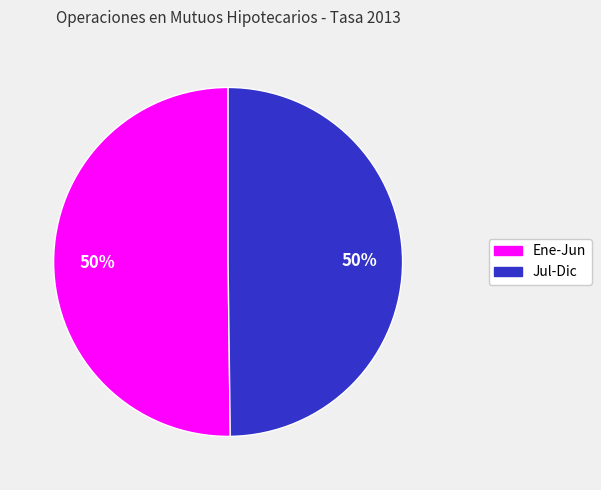

How many segments does this pie chart have?

2